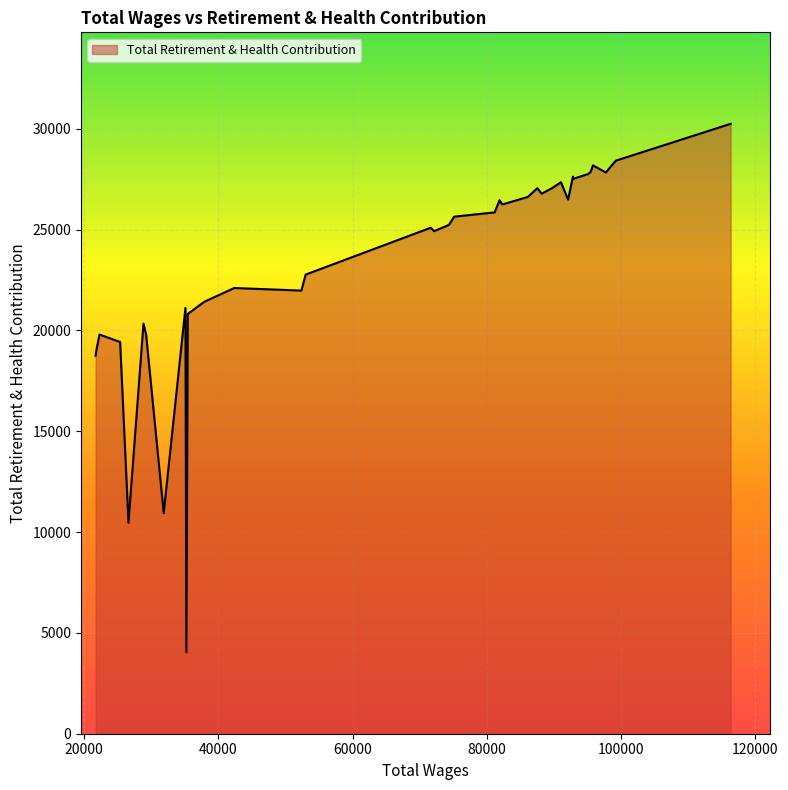

How many values are below 25643?

20